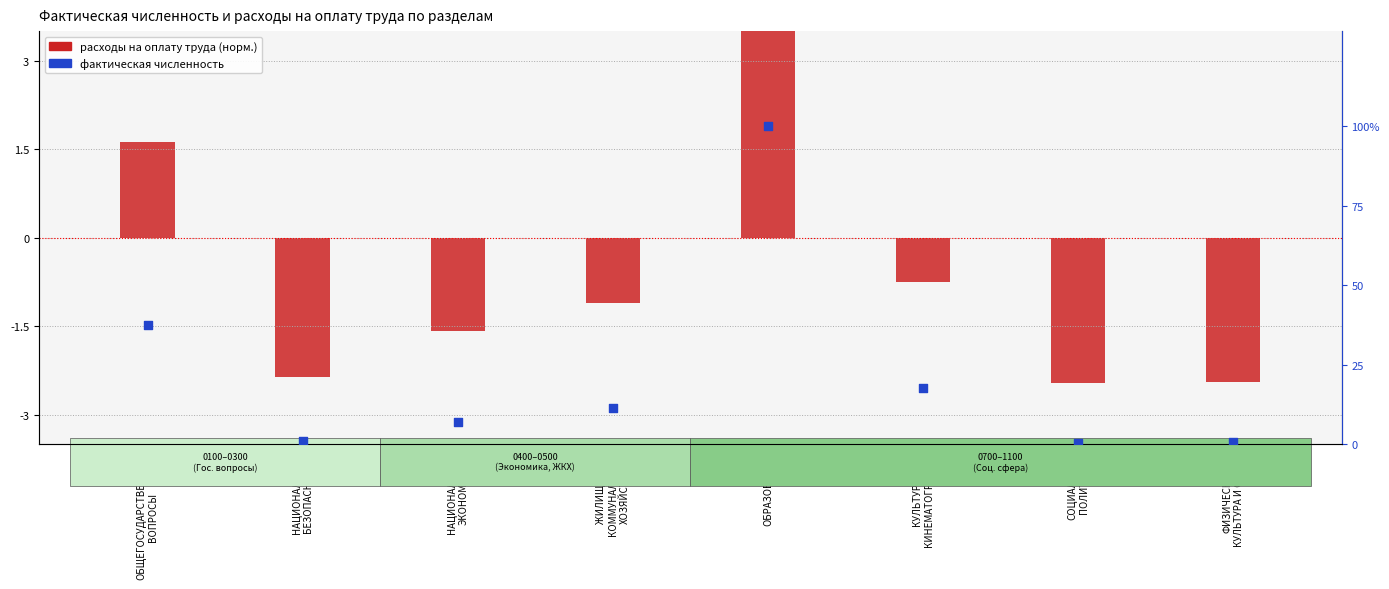

What is the total value across all series at СОЦИАЛЬНАЯ
ПОЛИТИКА?

-24577.6